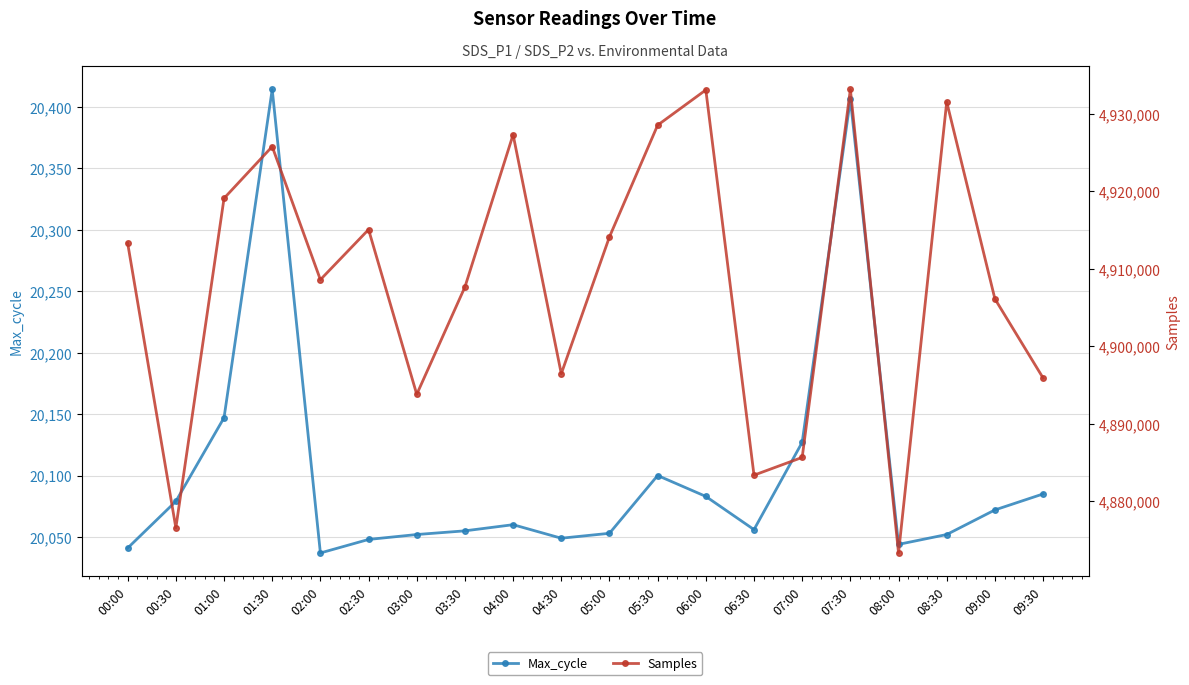

Count the number of categories in the chart.

20